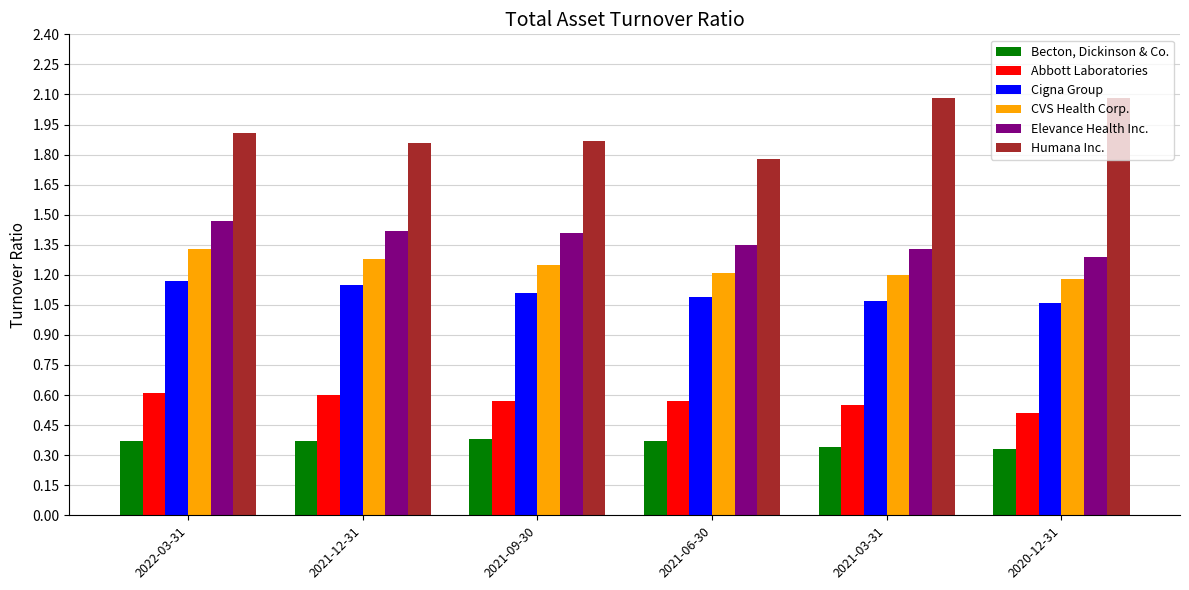

Between 2021-06-30 and 2021-03-31, which series saw the biggest shift?

Humana Inc.